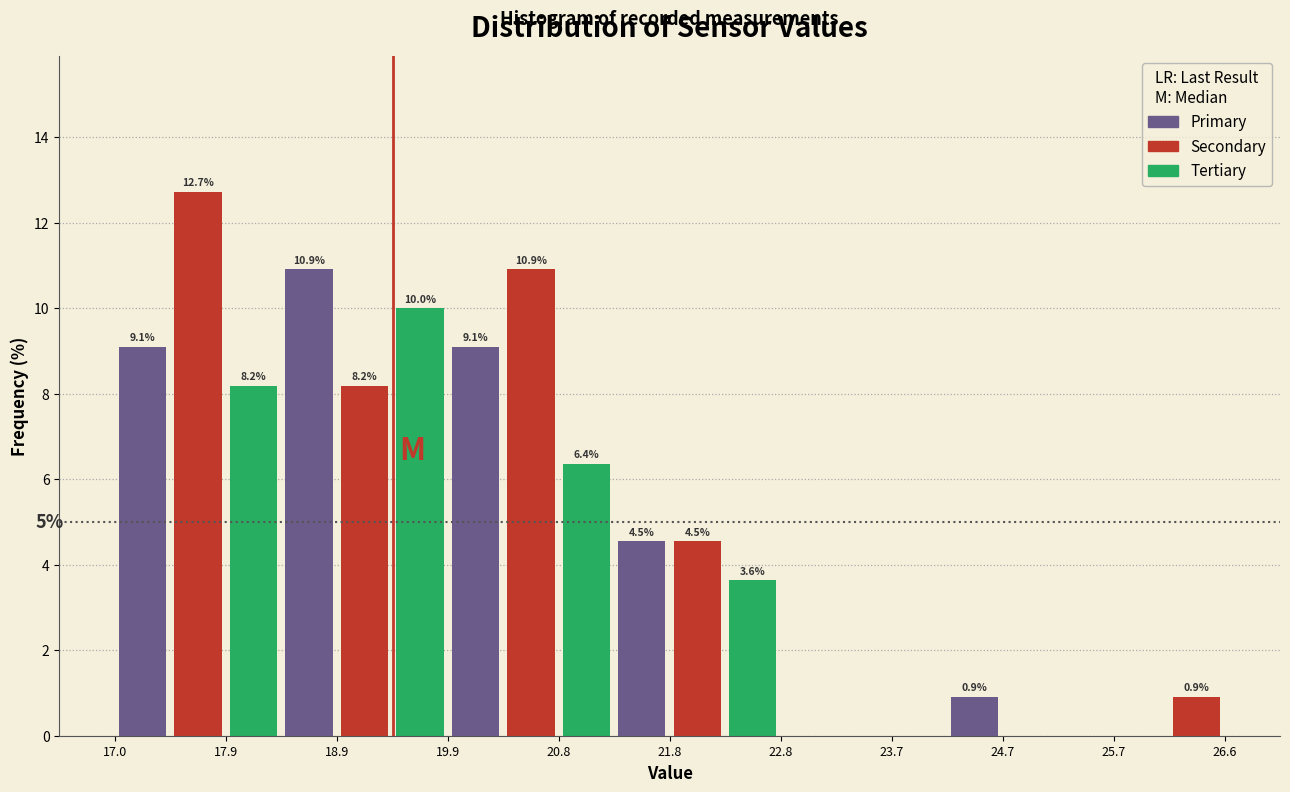

Which range on the x-axis has the tallest bar?

17.5 to 17.9